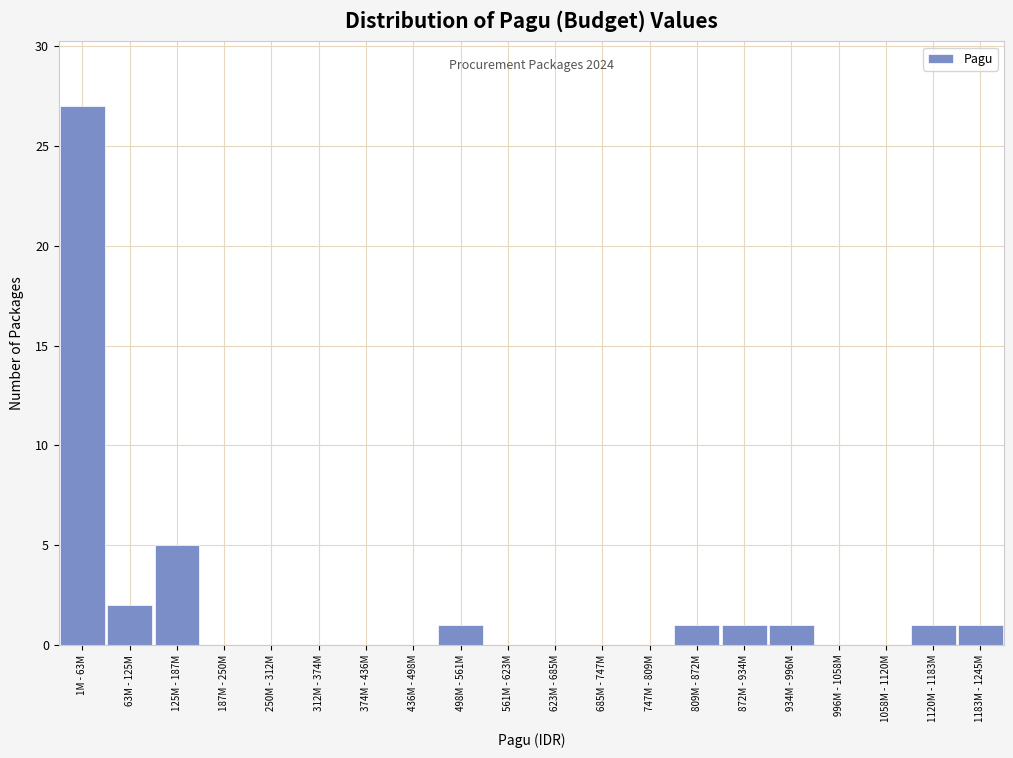

Reading right to left, what are all the values shown in this chart?

1183M - 1245M=1	1120M - 1183M=1	1058M - 1120M=0	996M - 1058M=0	934M - 996M=1	872M - 934M=1	809M - 872M=1	747M - 809M=0	685M - 747M=0	623M - 685M=0	561M - 623M=0	498M - 561M=1	436M - 498M=0	374M - 436M=0	312M - 374M=0	250M - 312M=0	187M - 250M=0	125M - 187M=5	63M - 125M=2	1M - 63M=27